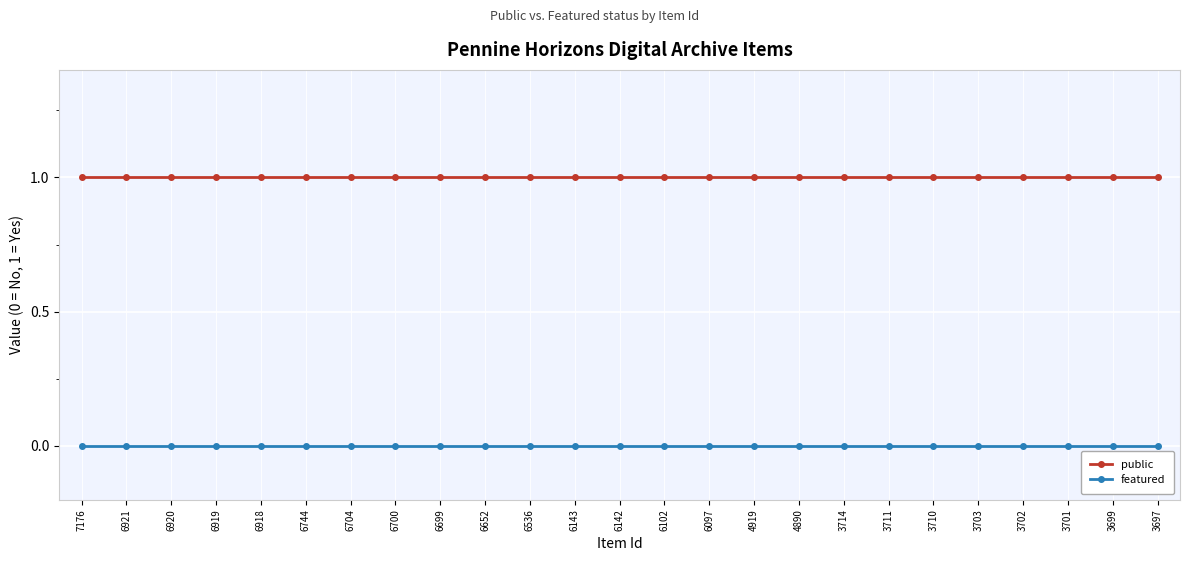

Reading left to right, transcribe all the data shown in this chart.

public: 7176=1	6921=1	6920=1	6919=1	6918=1	6744=1	6704=1	6700=1	6699=1	6652=1	6536=1	6143=1	6142=1	6102=1	6097=1	4919=1	4890=1	3714=1	3711=1	3710=1	3703=1	3702=1	3701=1	3699=1	3697=1
featured: 7176=0	6921=0	6920=0	6919=0	6918=0	6744=0	6704=0	6700=0	6699=0	6652=0	6536=0	6143=0	6142=0	6102=0	6097=0	4919=0	4890=0	3714=0	3711=0	3710=0	3703=0	3702=0	3701=0	3699=0	3697=0